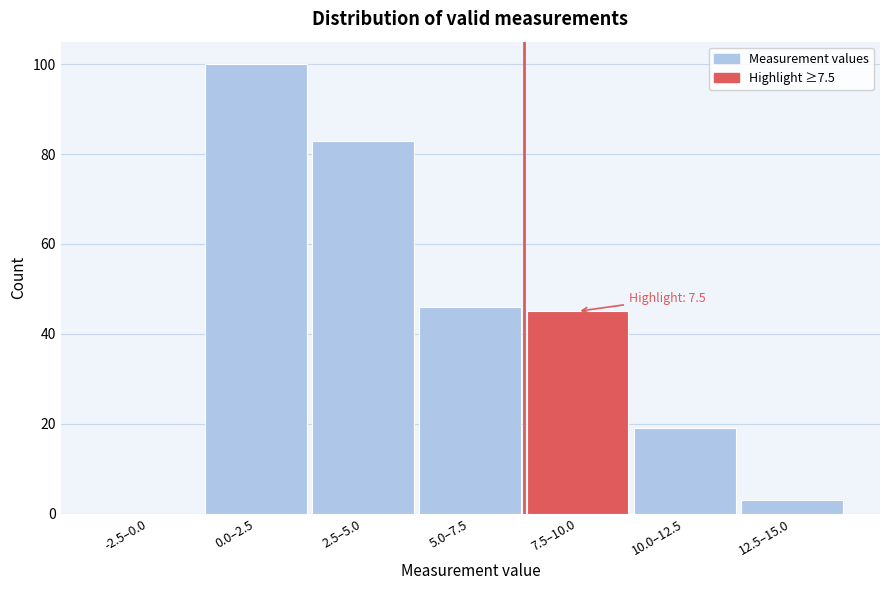

Reading left to right, extract all data points from this chart.

-2.5–0.0=0	0.0–2.5=100	2.5–5.0=83	5.0–7.5=46	7.5–10.0=45	10.0–12.5=19	12.5–15.0=3